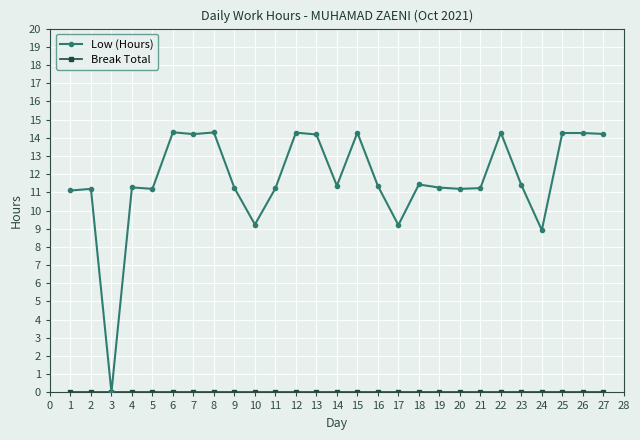

Which series has the widest spread of values?

Low (Hours)